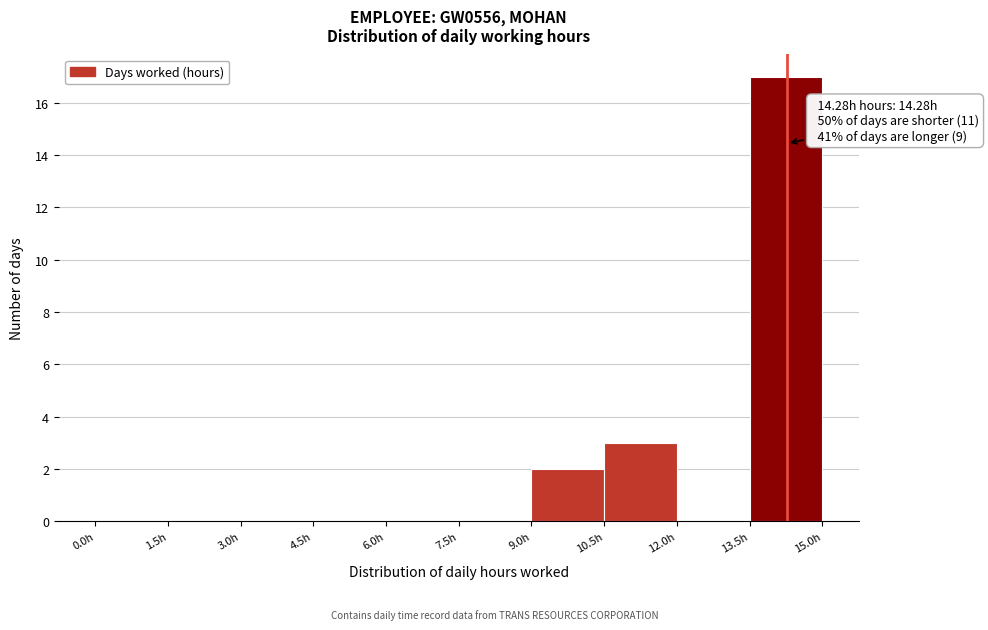

Over which range of the x-axis is the bar tallest?

13.5 to 15.0